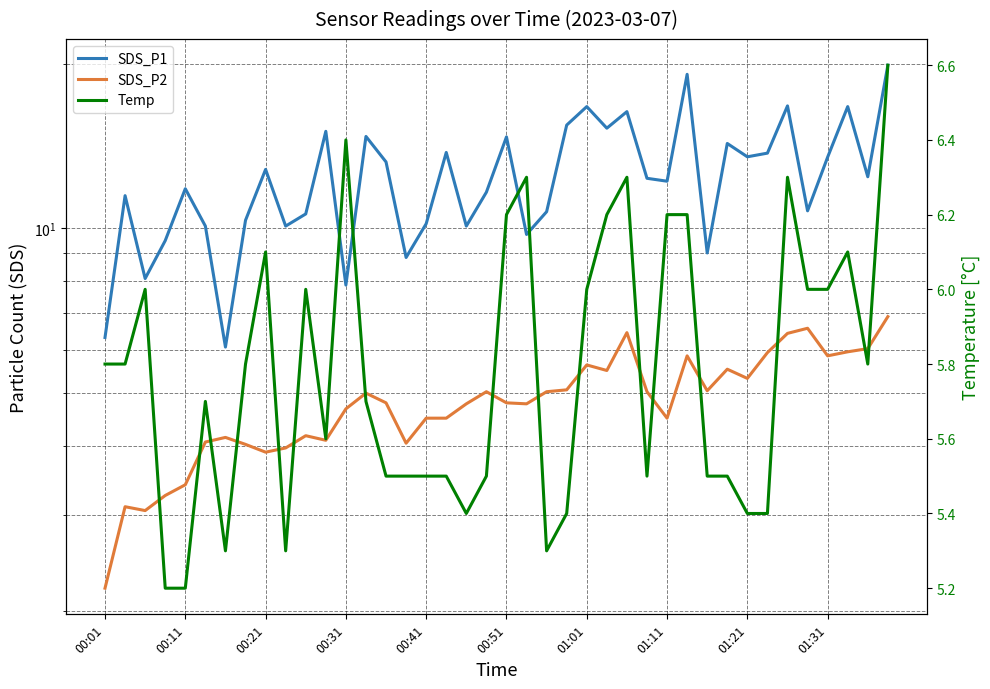

Which series has the largest range (max minus min)?

SDS_P1